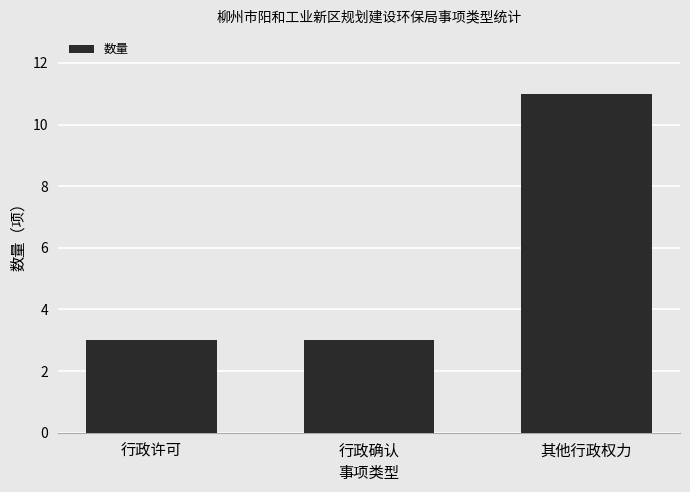

What is the smallest value displayed?

3